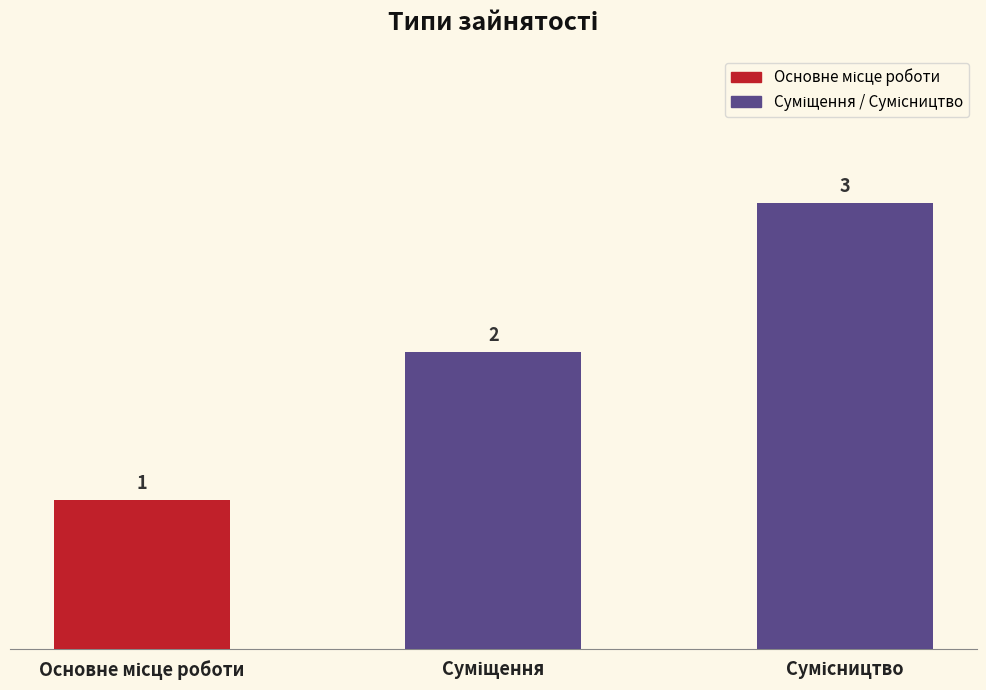

How many values are between 1 and 3?

3